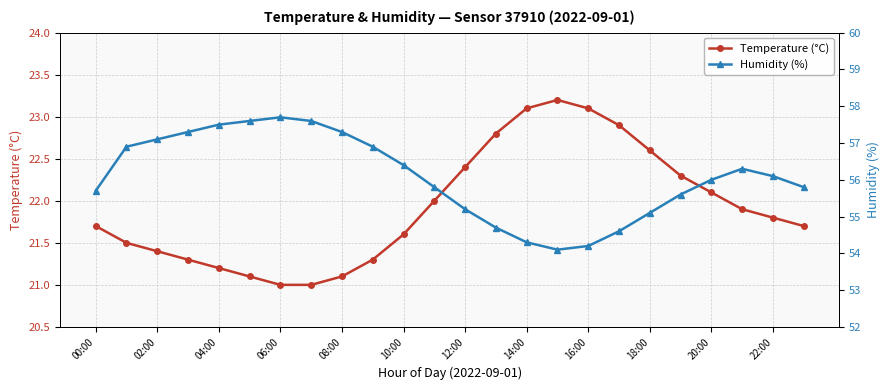

List the series in order of their peak value, highest first.

Humidity (%), Temperature (°C)